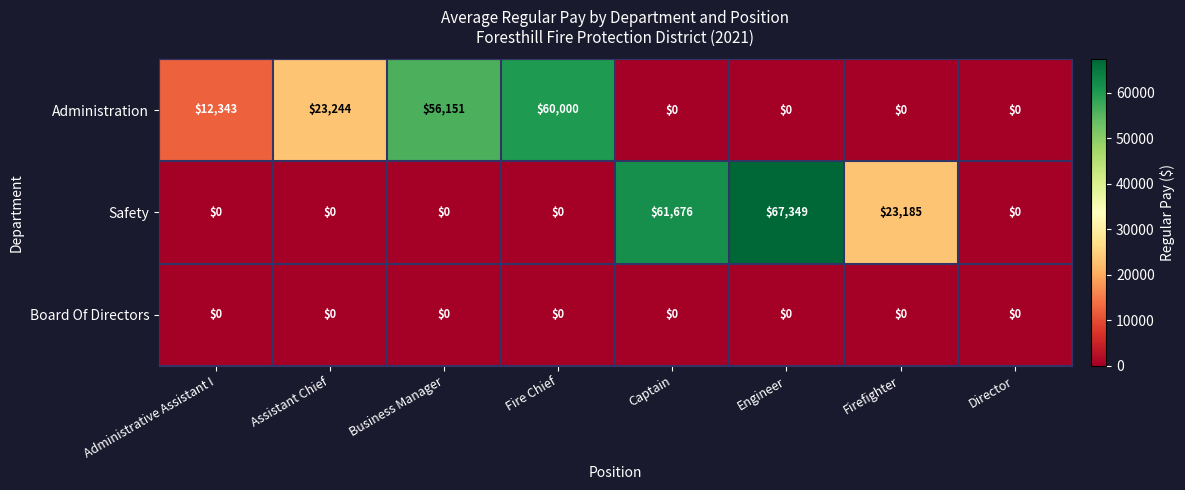

At which category is the sum across all series the highest?

Engineer